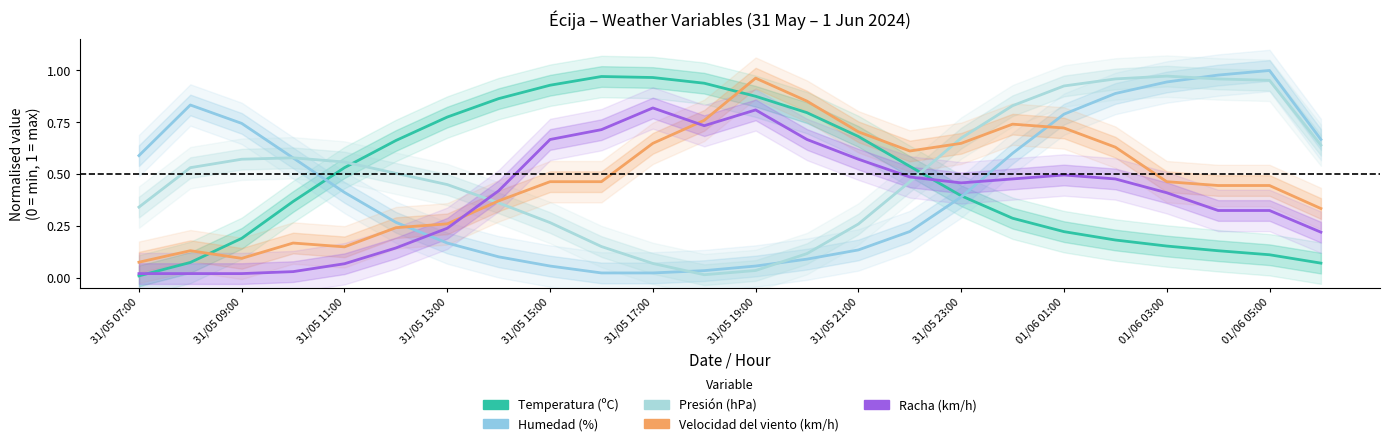

How many lines are shown in the chart?

5